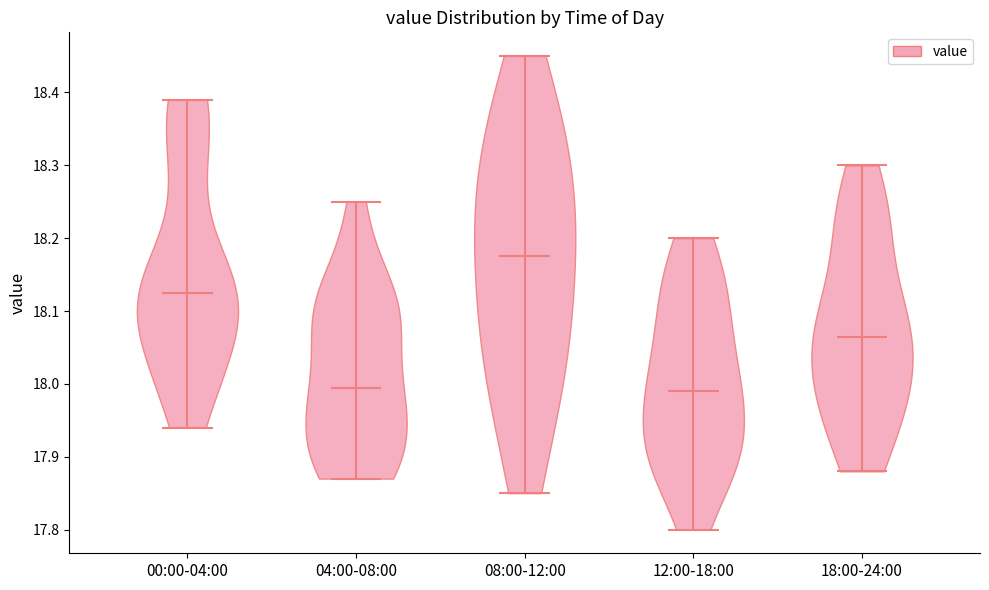

Reading left to right, read every violin against the y-axis: where its median line is, and the lowest and highest points it reaches. The values are not printed on the chart, so give them approximately, as read against the axis.

00:00-04:00: median line 18.13, lowest point 17.94, highest point 18.39
04:00-08:00: median line 18.00, lowest point 17.87, highest point 18.25
08:00-12:00: median line 18.18, lowest point 17.85, highest point 18.45
12:00-18:00: median line 17.99, lowest point 17.80, highest point 18.20
18:00-24:00: median line 18.07, lowest point 17.88, highest point 18.30